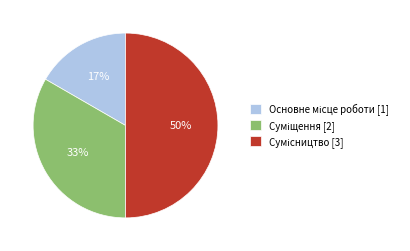

To the nearest percent, what is the average slice percentage?

33%